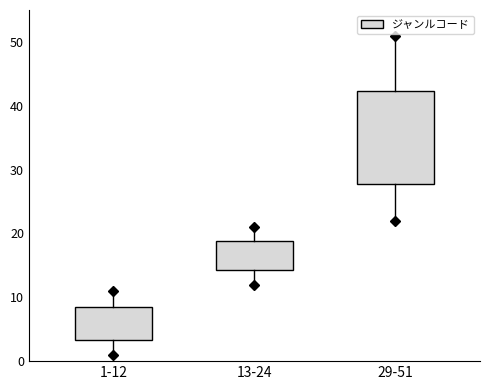

Reading left to right, read every box against the y-axis: the position of its median line, the range the box covers, and the ends of its whiskers. The values are not printed on the chart, so give them approximately, as read against the axis.

1-12: median 6, box 3 to 9, whiskers 1 to 11
13-24: median 17, box 14 to 19, whiskers 12 to 21
29-51: median 34, box 28 to 42, whiskers 22 to 51